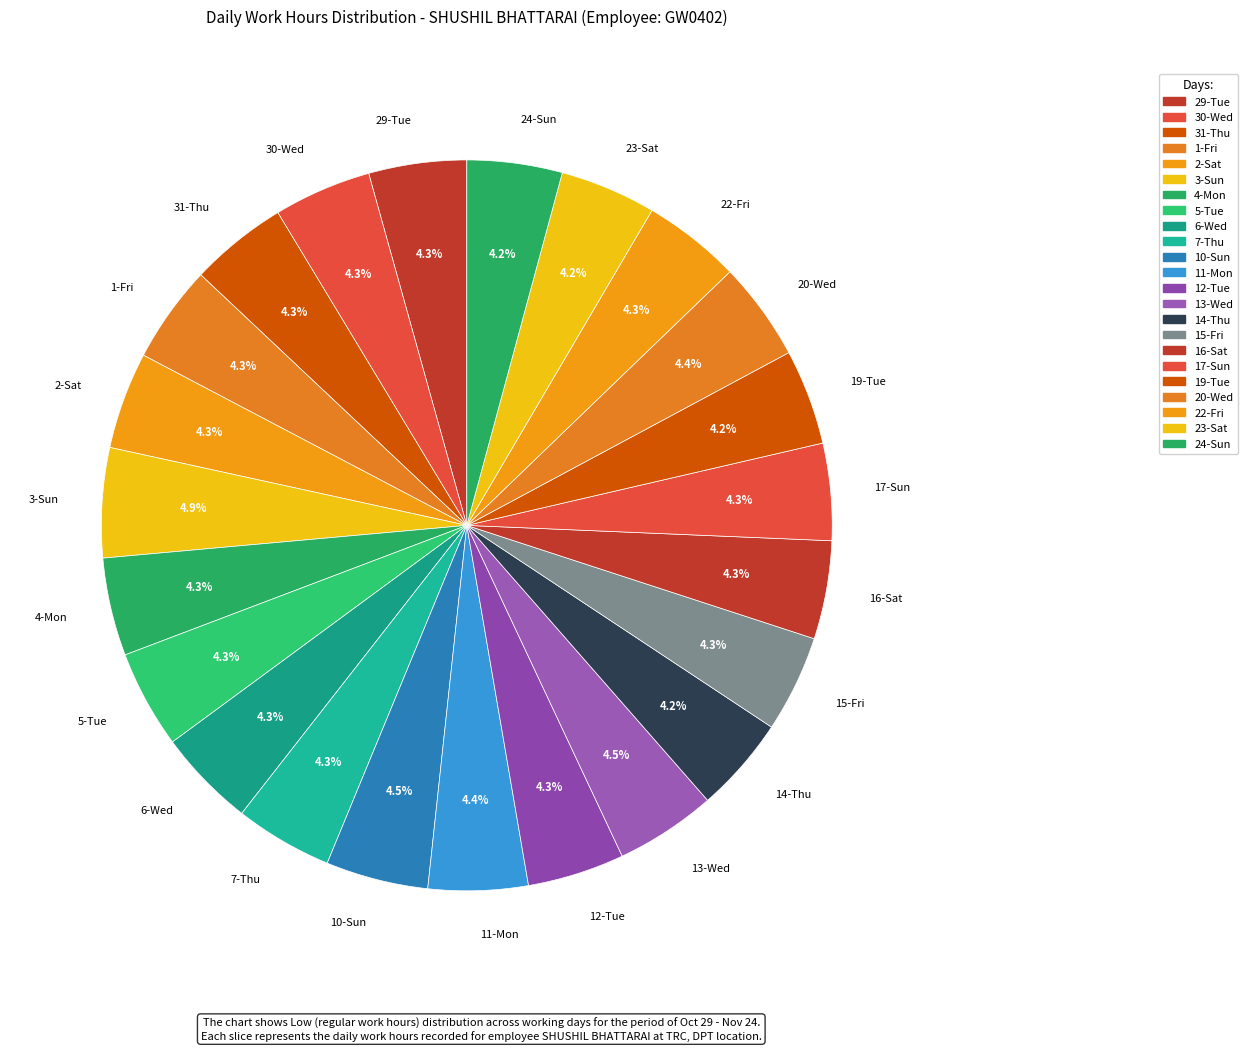

How many slices are in this pie chart?

23